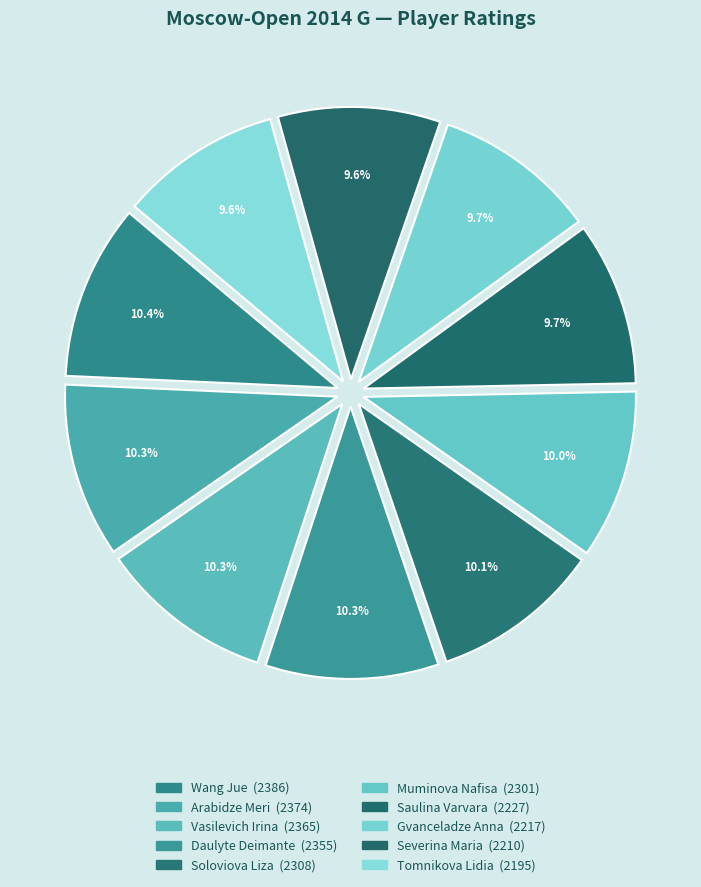

How many segments does this pie chart have?

10